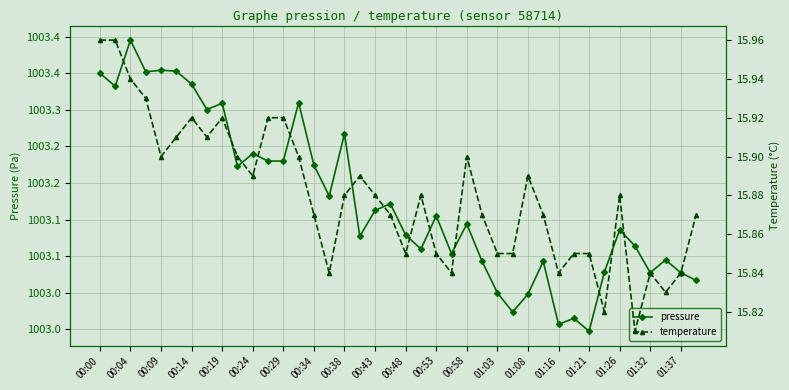

Which series has the largest range (max minus min)?

pressure